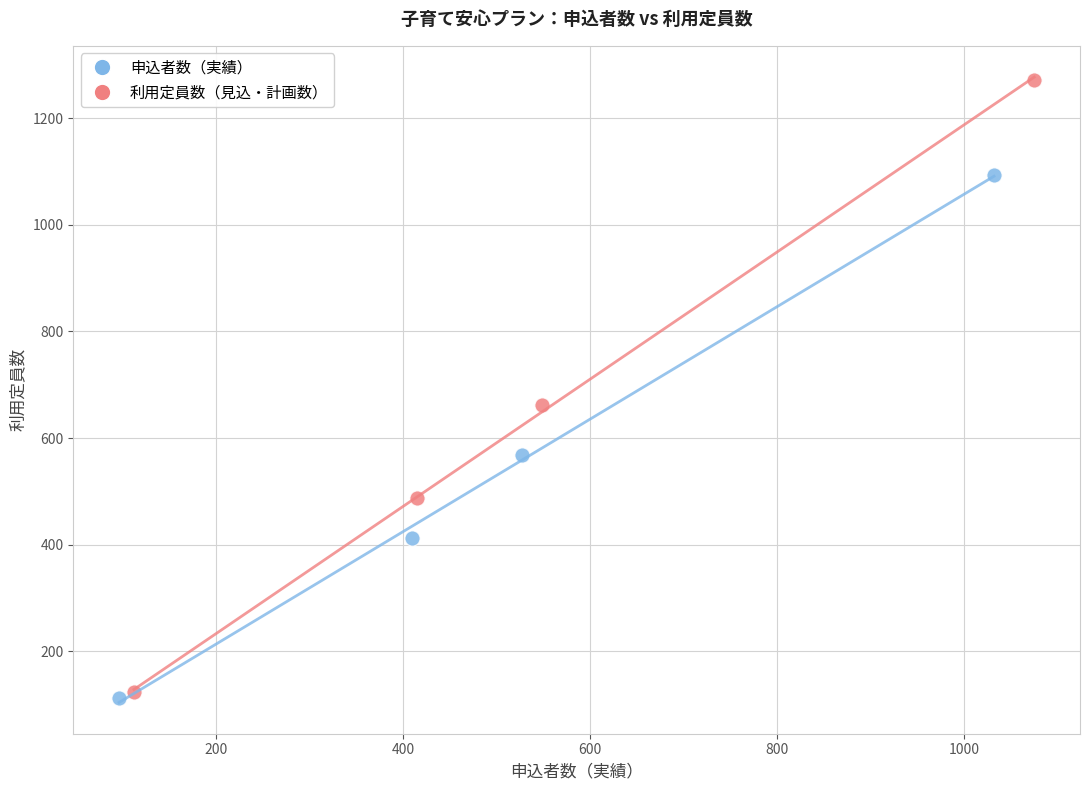

What are all the series names shown in the legend?

申込者数（実績）, 利用定員数（見込・計画数）